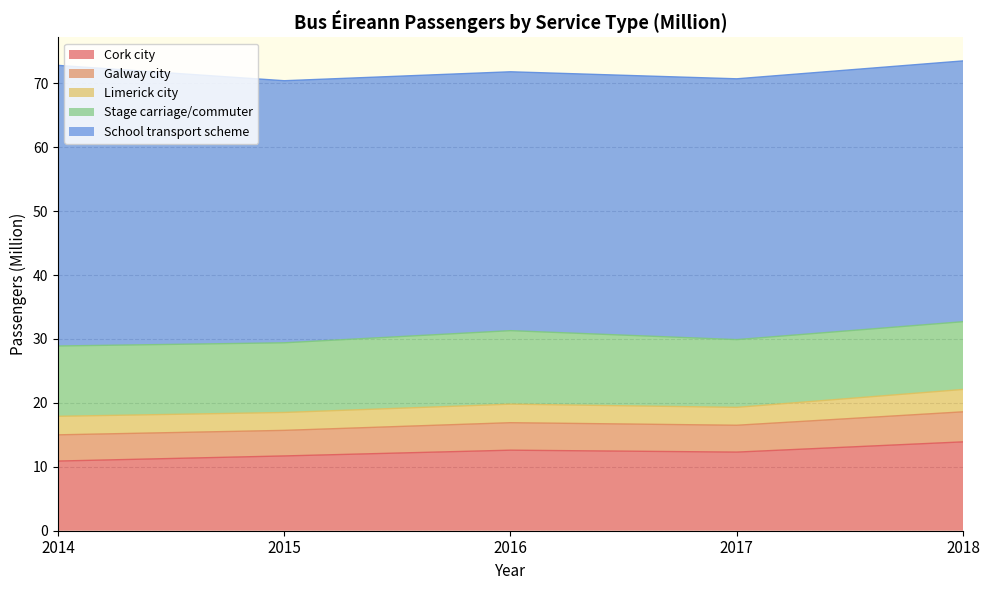

What is the minimum value for Cork city?

10.9